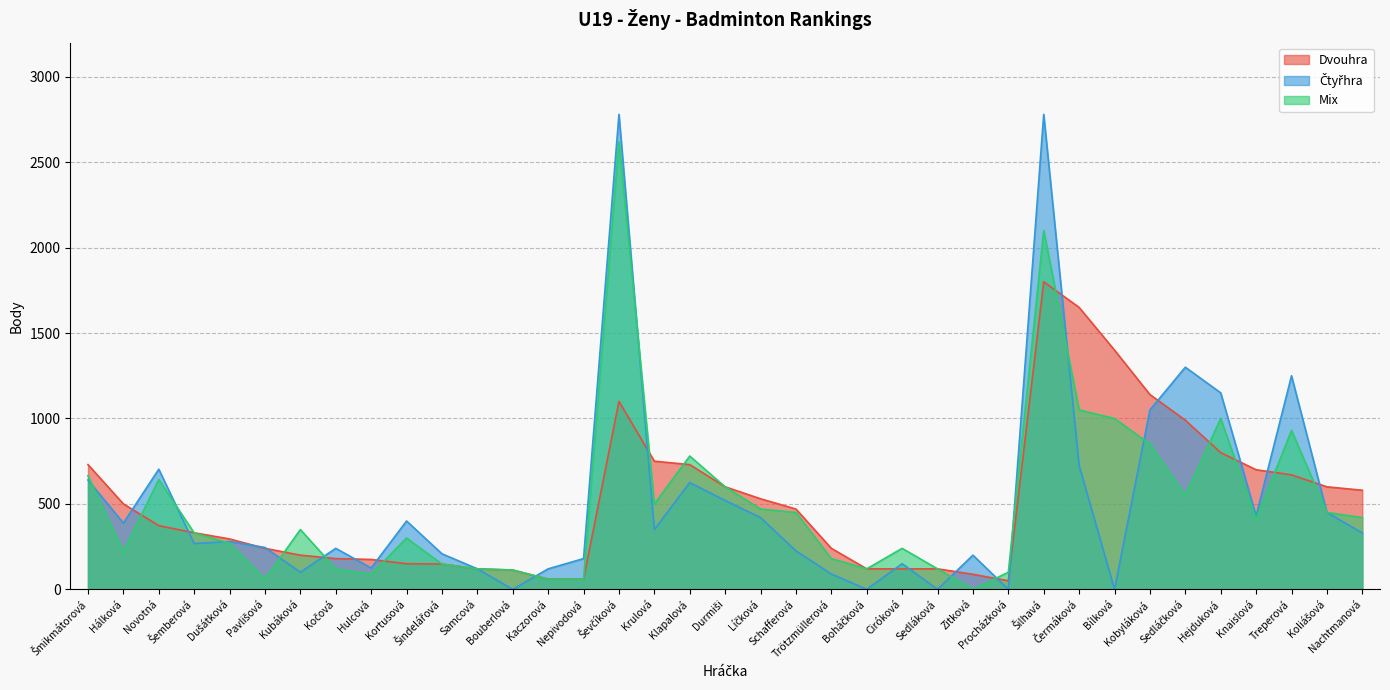

What is the label of the 12th point from the right?

Zitková